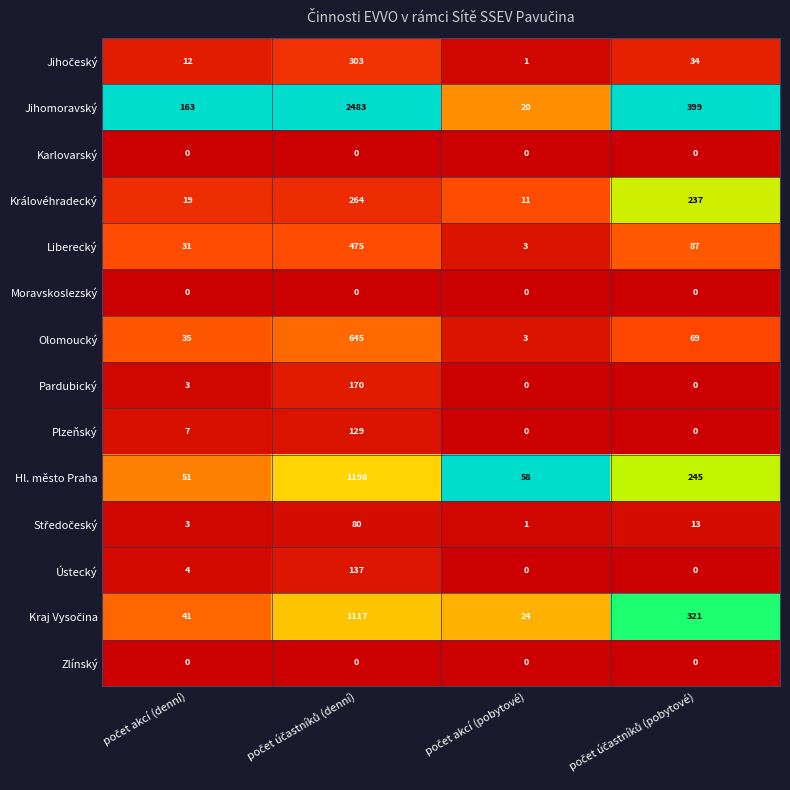

What is the difference between the maximum and minimum values in the Plzeňský series?

129